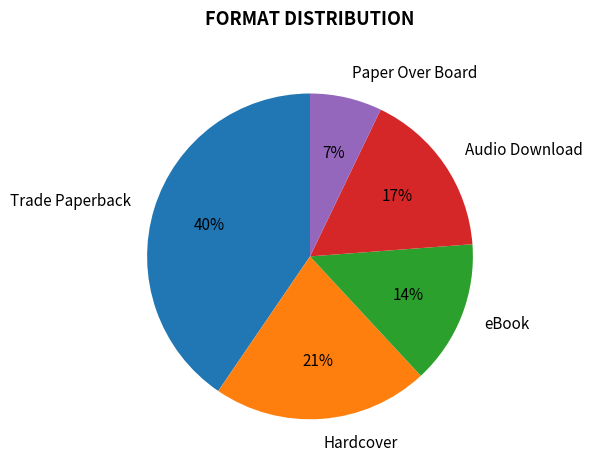

To the nearest percent, what portion does Trade Paperback represent?

40%